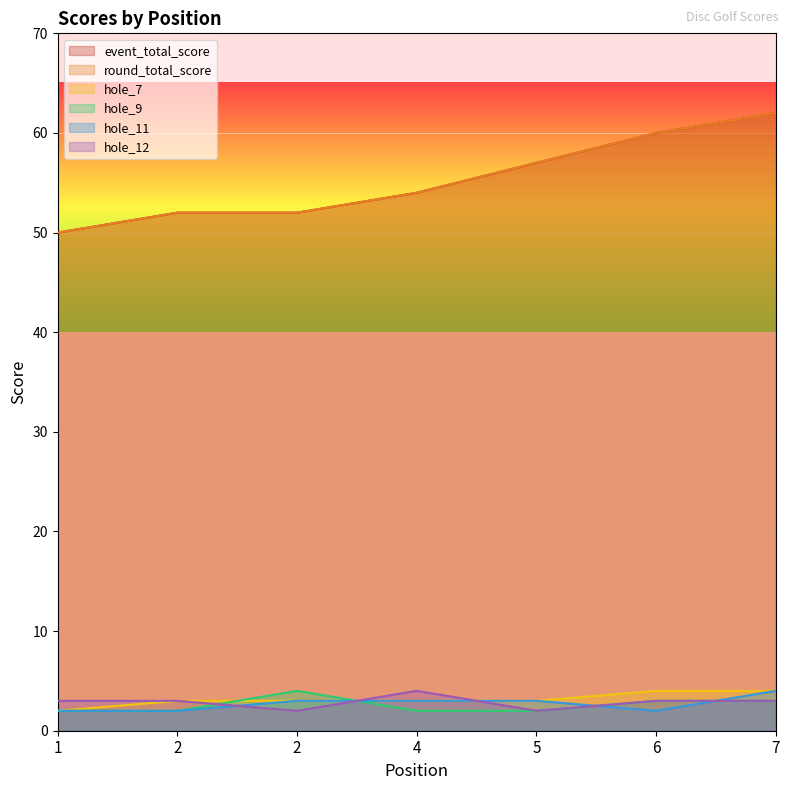

What is the difference between the second highest and second lowest values in the hole_7 series?

1